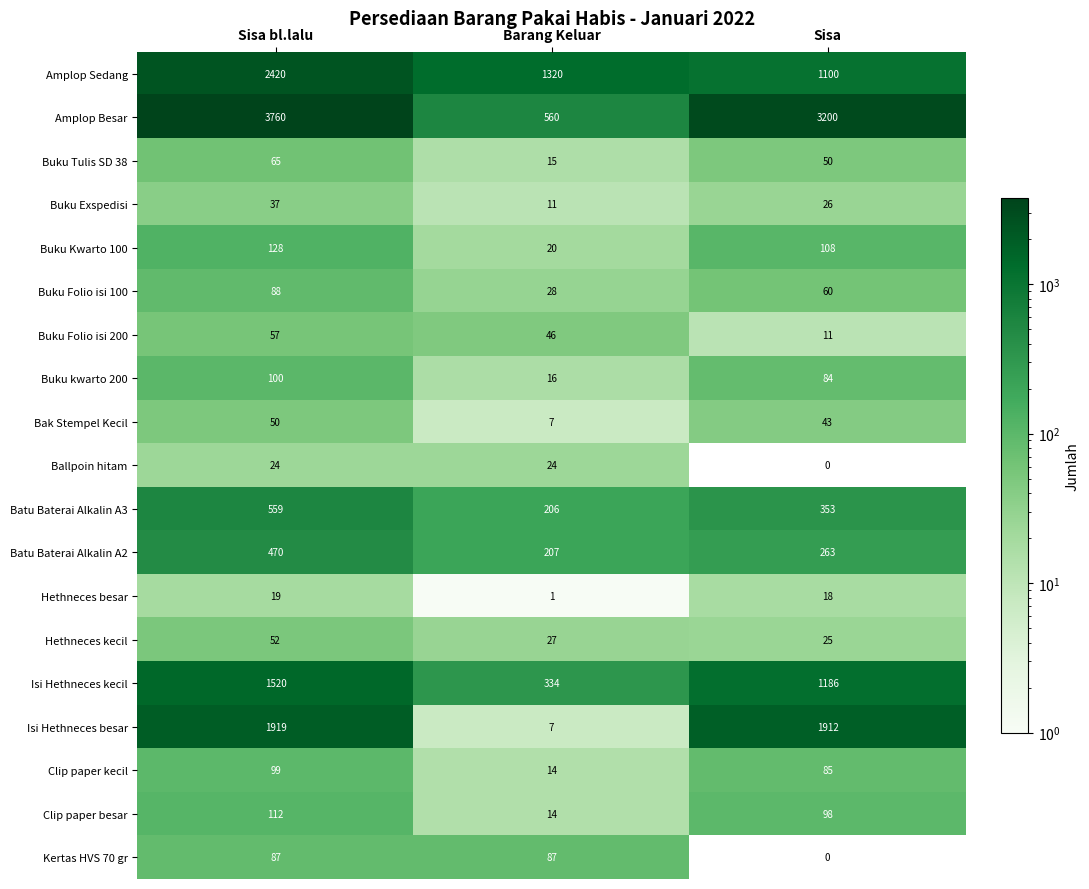

What is the highest value of the Isi Hethneces kecil series?

1520